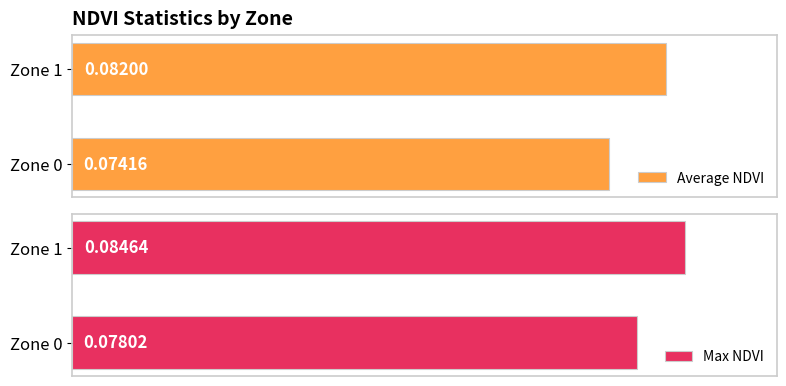

The Average NDVI series shows 0.1 at Zone 1. True or false?

True